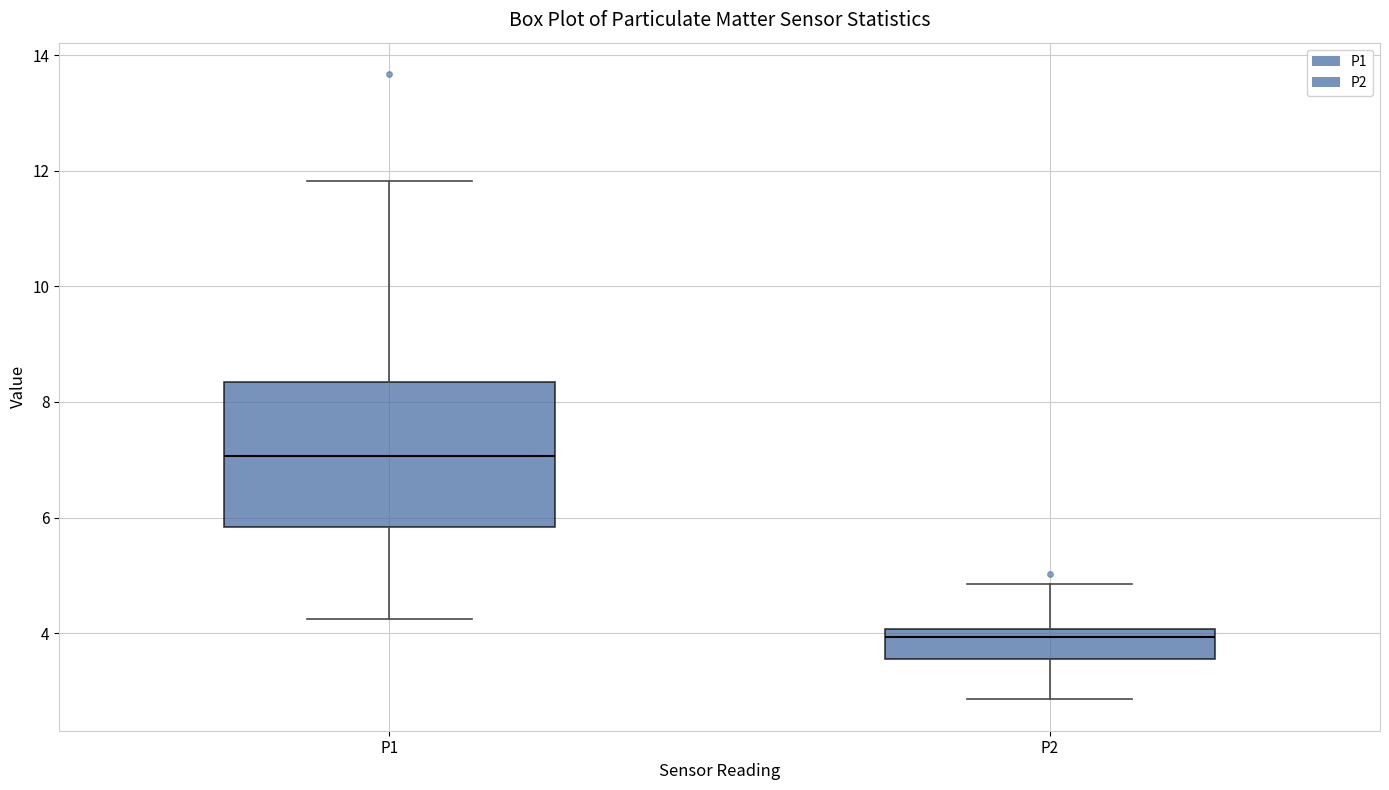

Comparing the boxes themselves (not the whiskers), which one is the tallest?

P1